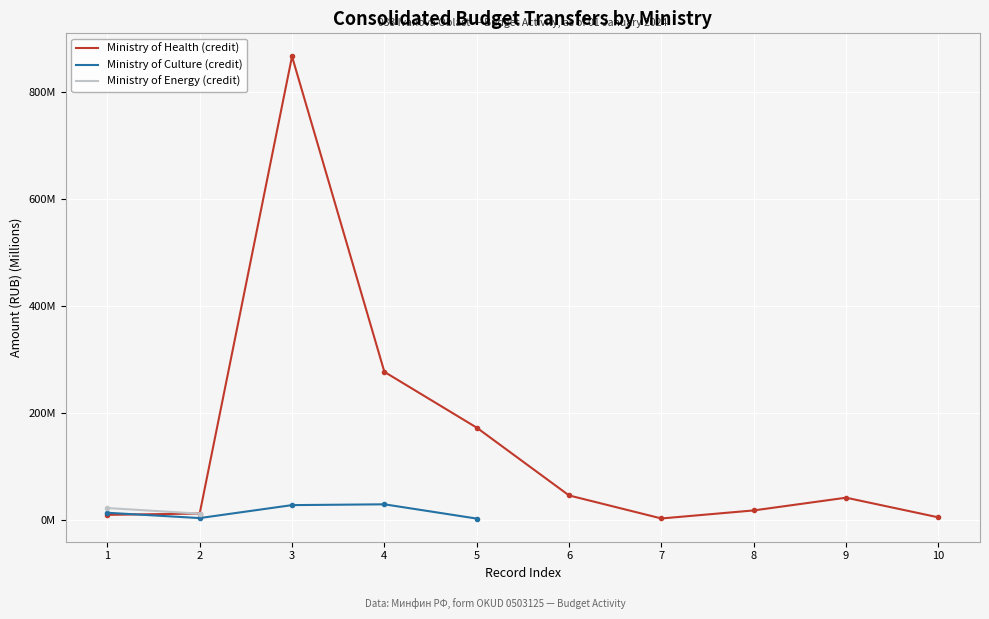

Rank the series by their maximum value, from highest to lowest.

Ministry of Health (credit), Ministry of Culture (credit), Ministry of Energy (credit)